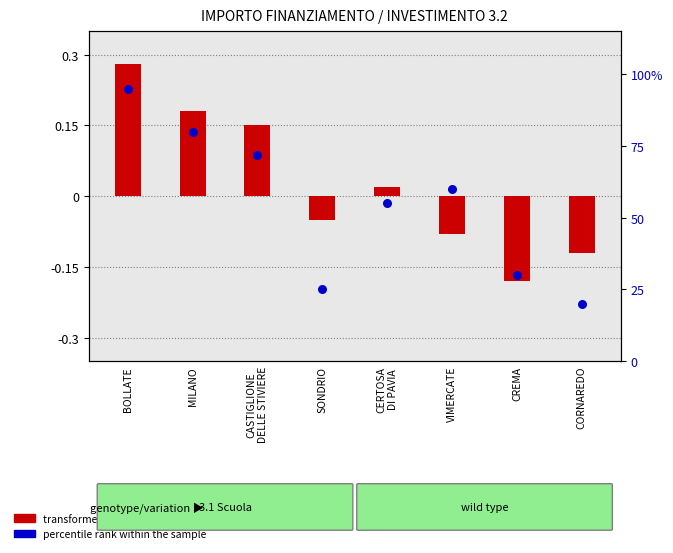

Which series reaches the maximum Y coordinate?

percentile rank within the sample